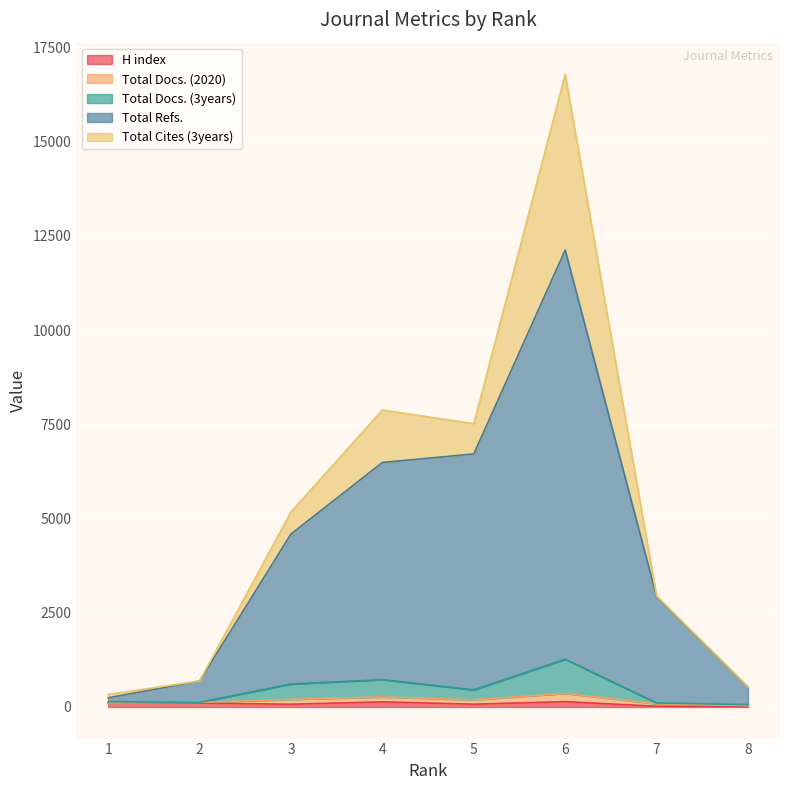

At which label does H index reach its minimum?

8